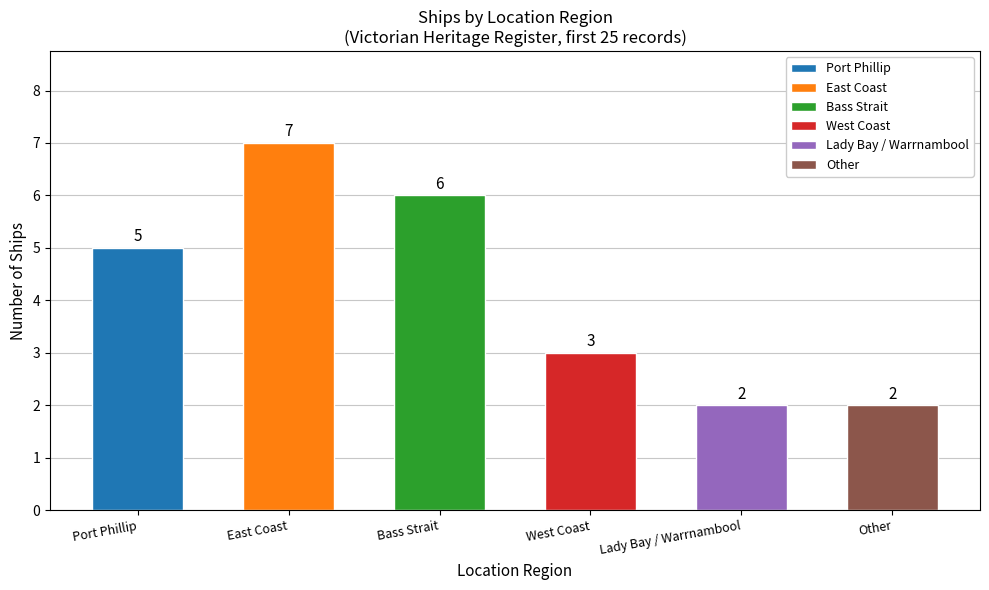

What is the minimum value shown in the chart?

2